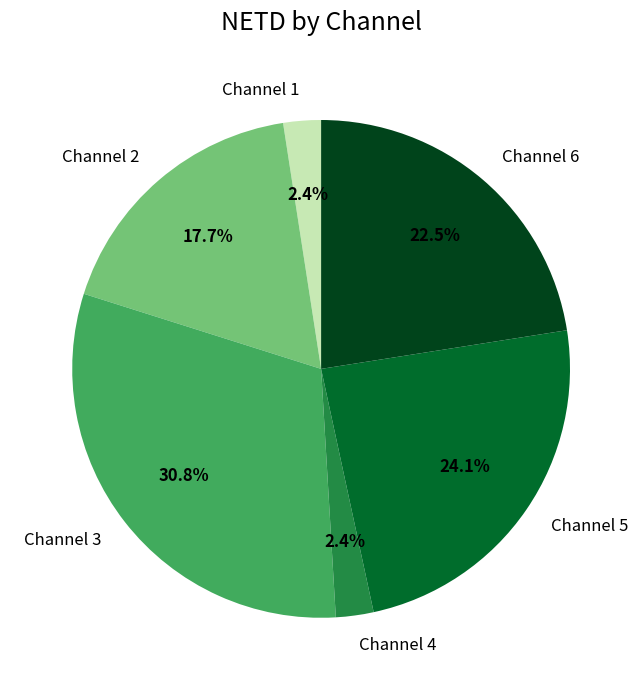

Does any single category account for the majority?

No